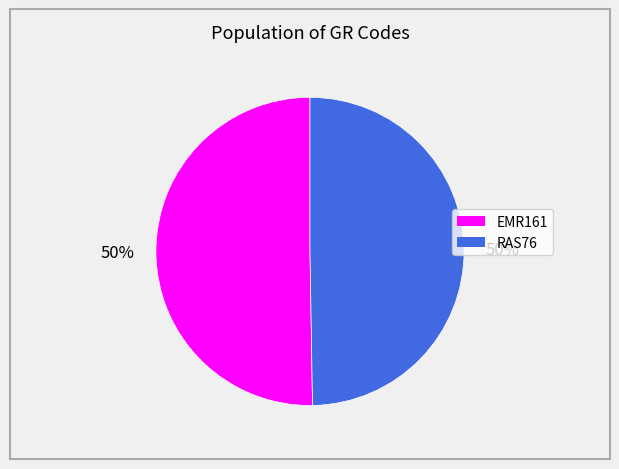

What percentage is the RAS76 slice, to the nearest percent?

50%